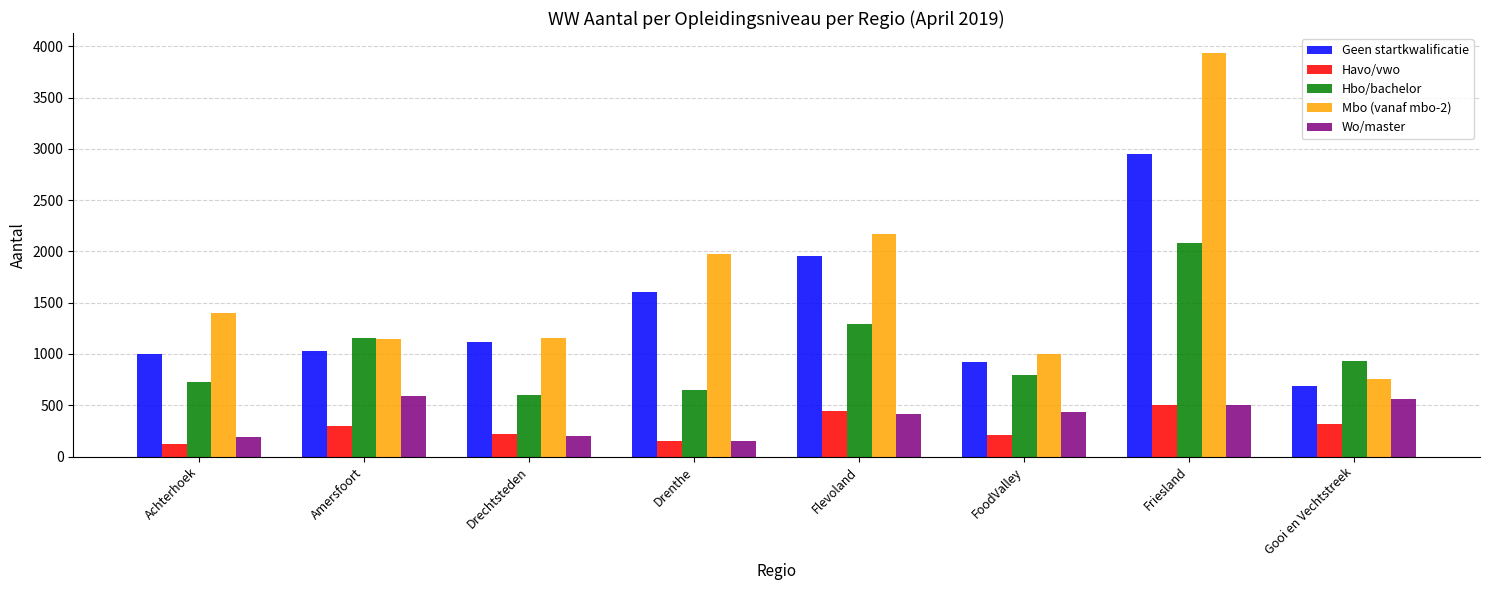

Does the chart contain any negative values?

No